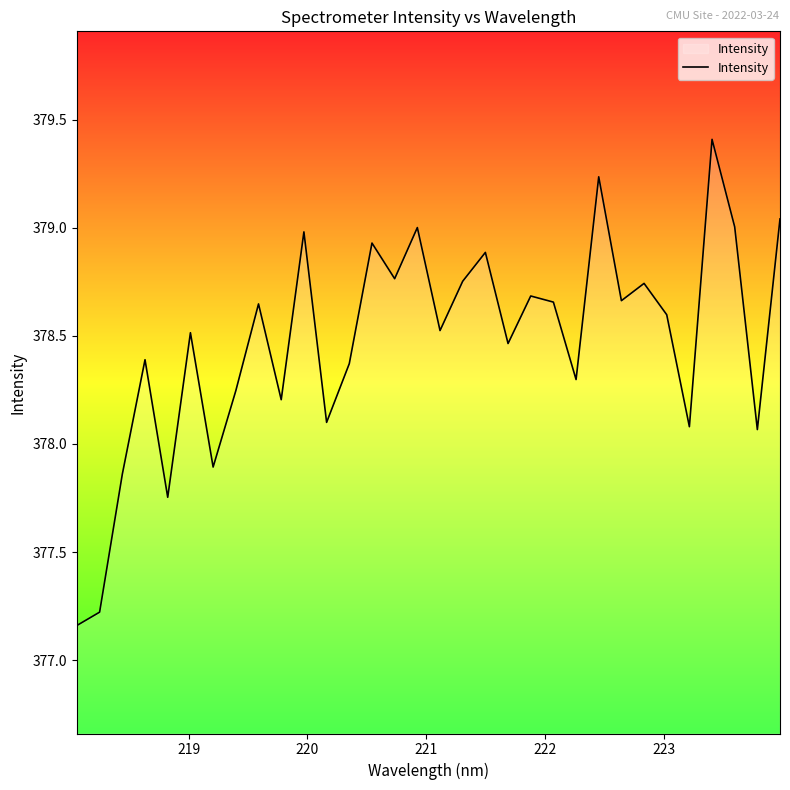

True or false: there are more than 2 points higher than both neighbors.

True